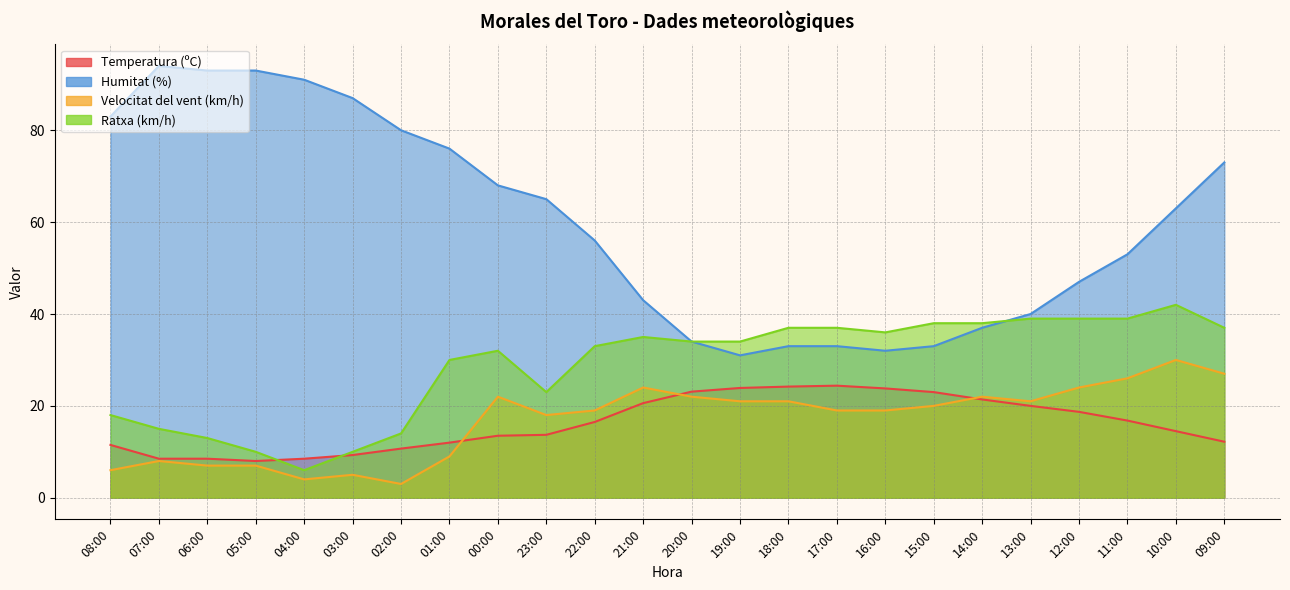

In Ratxa (km/h), how many points are higher than both neighbors (excluding endpoints)?

3